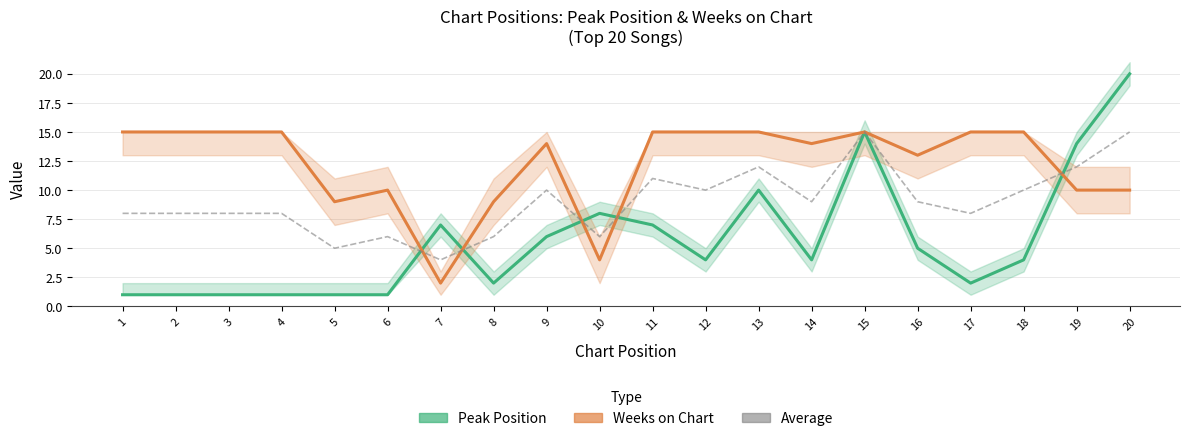

What is the difference between the second highest and second lowest values in the Average series?

10